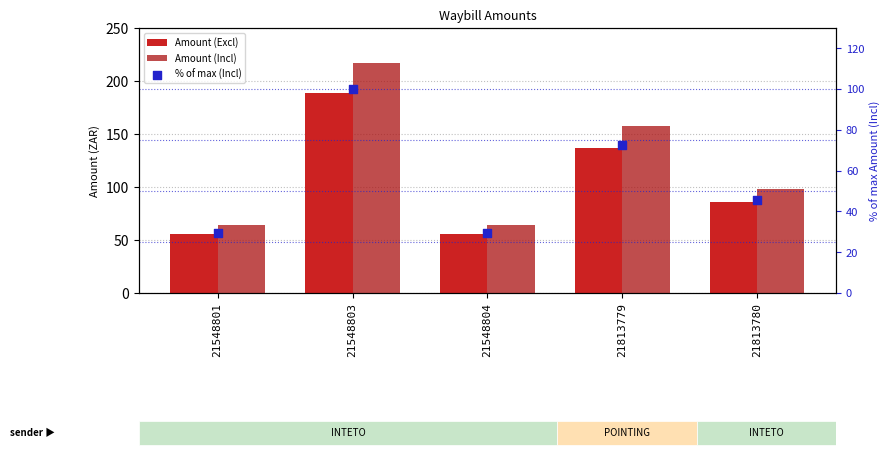

Which series contains the highest Y value?

Amount (Incl)